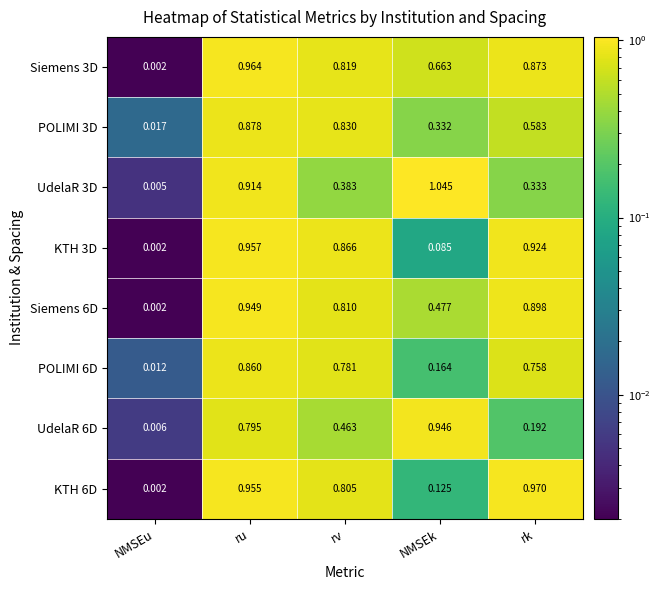

Rank the series by their maximum value, from lowest to highest.

POLIMI 6D, POLIMI 3D, UdelaR 6D, Siemens 6D, KTH 3D, Siemens 3D, KTH 6D, UdelaR 3D